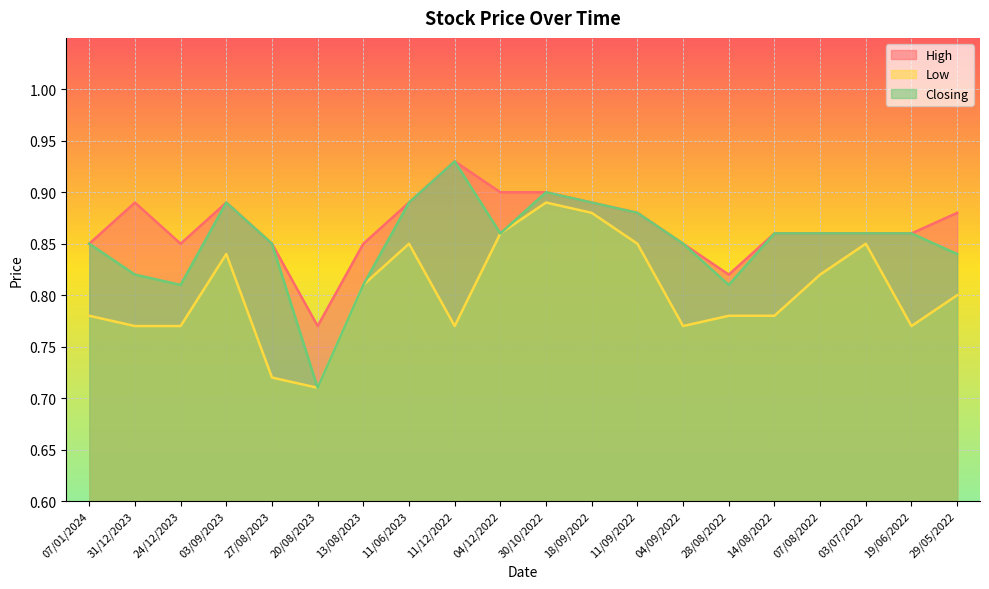

What is the value of the High point at the 17th from the left?

0.9